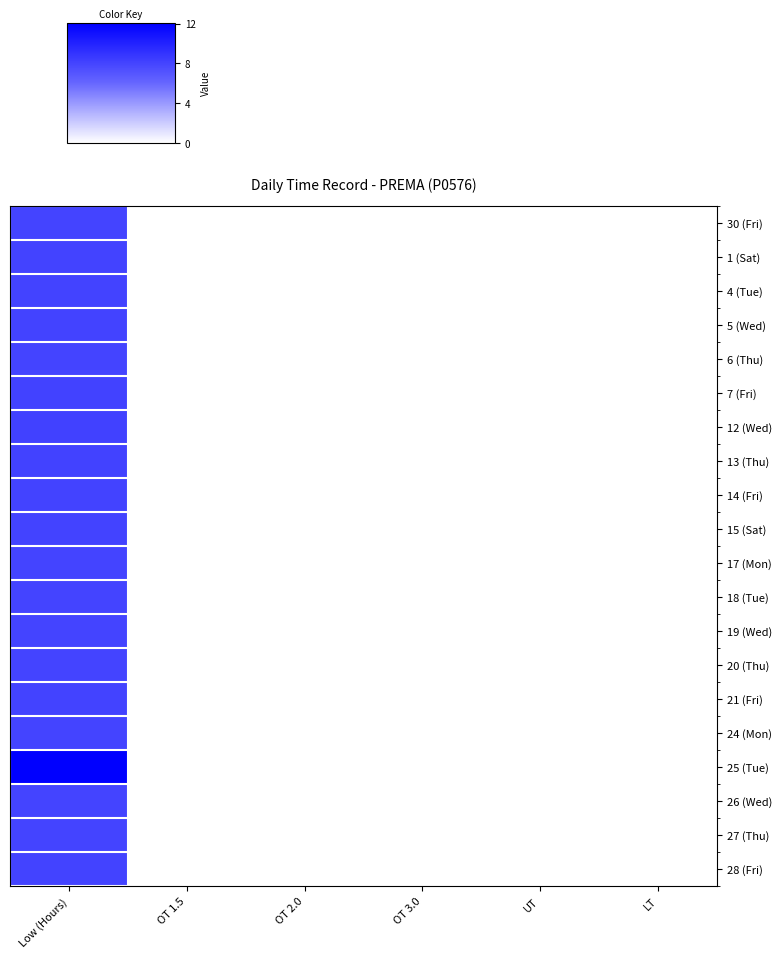

Reading left to right, transcribe all the data shown in this chart.

30 (Fri): Low (Hours)=8.0	OT 1.5=0.0	OT 2.0=0.0	OT 3.0=0.0	UT=0.0	LT=0.0
1 (Sat): Low (Hours)=8.1	OT 1.5=0.0	OT 2.0=0.0	OT 3.0=0.0	UT=0.0	LT=0.0
4 (Tue): Low (Hours)=8.1	OT 1.5=0.0	OT 2.0=0.0	OT 3.0=0.0	UT=0.0	LT=0.0
5 (Wed): Low (Hours)=8.1	OT 1.5=0.0	OT 2.0=0.0	OT 3.0=0.0	UT=0.0	LT=0.0
6 (Thu): Low (Hours)=8.0	OT 1.5=0.0	OT 2.0=0.0	OT 3.0=0.0	UT=0.0	LT=0.0
7 (Fri): Low (Hours)=8.1	OT 1.5=0.0	OT 2.0=0.0	OT 3.0=0.0	UT=0.0	LT=0.0
12 (Wed): Low (Hours)=8.2	OT 1.5=0.0	OT 2.0=0.0	OT 3.0=0.0	UT=0.0	LT=0.0
13 (Thu): Low (Hours)=8.1	OT 1.5=0.0	OT 2.0=0.0	OT 3.0=0.0	UT=0.0	LT=0.0
14 (Fri): Low (Hours)=8.1	OT 1.5=0.0	OT 2.0=0.0	OT 3.0=0.0	UT=0.0	LT=0.0
15 (Sat): Low (Hours)=8.1	OT 1.5=0.0	OT 2.0=0.0	OT 3.0=0.0	UT=0.0	LT=0.0
17 (Mon): Low (Hours)=8.1	OT 1.5=0.0	OT 2.0=0.0	OT 3.0=0.0	UT=0.0	LT=0.0
18 (Tue): Low (Hours)=8.0	OT 1.5=0.0	OT 2.0=0.0	OT 3.0=0.0	UT=0.0	LT=0.0
19 (Wed): Low (Hours)=8.1	OT 1.5=0.0	OT 2.0=0.0	OT 3.0=0.0	UT=0.0	LT=0.0
20 (Thu): Low (Hours)=8.0	OT 1.5=0.0	OT 2.0=0.0	OT 3.0=0.0	UT=0.0	LT=0.0
21 (Fri): Low (Hours)=8.1	OT 1.5=0.0	OT 2.0=0.0	OT 3.0=0.0	UT=0.0	LT=0.0
24 (Mon): Low (Hours)=8.0	OT 1.5=0.0	OT 2.0=0.0	OT 3.0=0.0	UT=0.0	LT=0.0
25 (Tue): Low (Hours)=12.1	OT 1.5=0.0	OT 2.0=0.0	OT 3.0=0.0	UT=0.0	LT=0.0
26 (Wed): Low (Hours)=8.0	OT 1.5=0.0	OT 2.0=0.0	OT 3.0=0.0	UT=0.0	LT=0.0
27 (Thu): Low (Hours)=8.1	OT 1.5=0.0	OT 2.0=0.0	OT 3.0=0.0	UT=0.0	LT=0.0
28 (Fri): Low (Hours)=8.1	OT 1.5=0.0	OT 2.0=0.0	OT 3.0=0.0	UT=0.0	LT=0.0